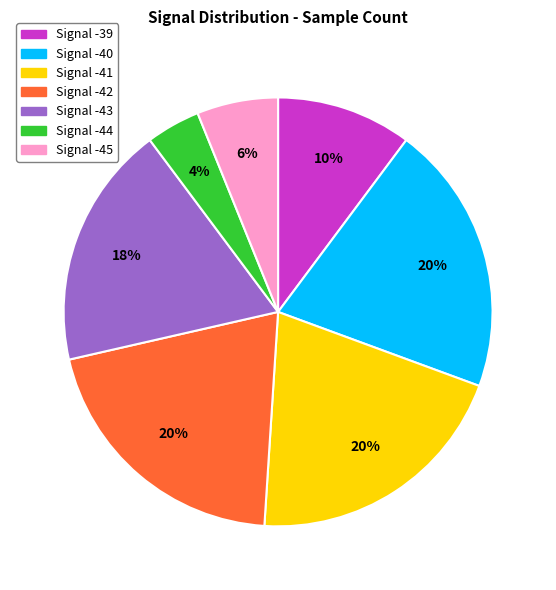

Is there a majority slice in this chart?

No